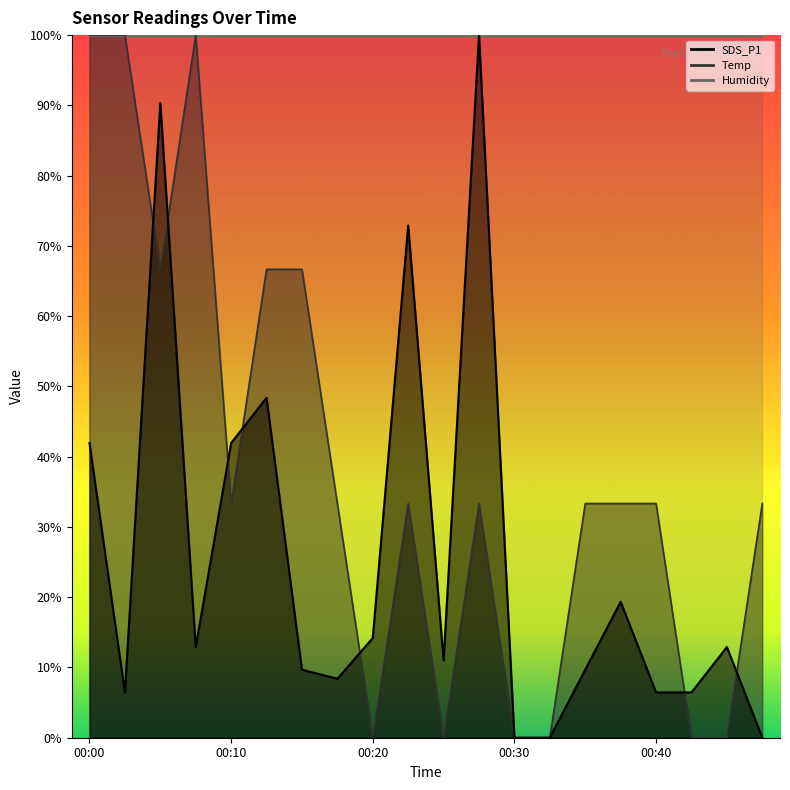

Which category has the highest value across all series?

00:27